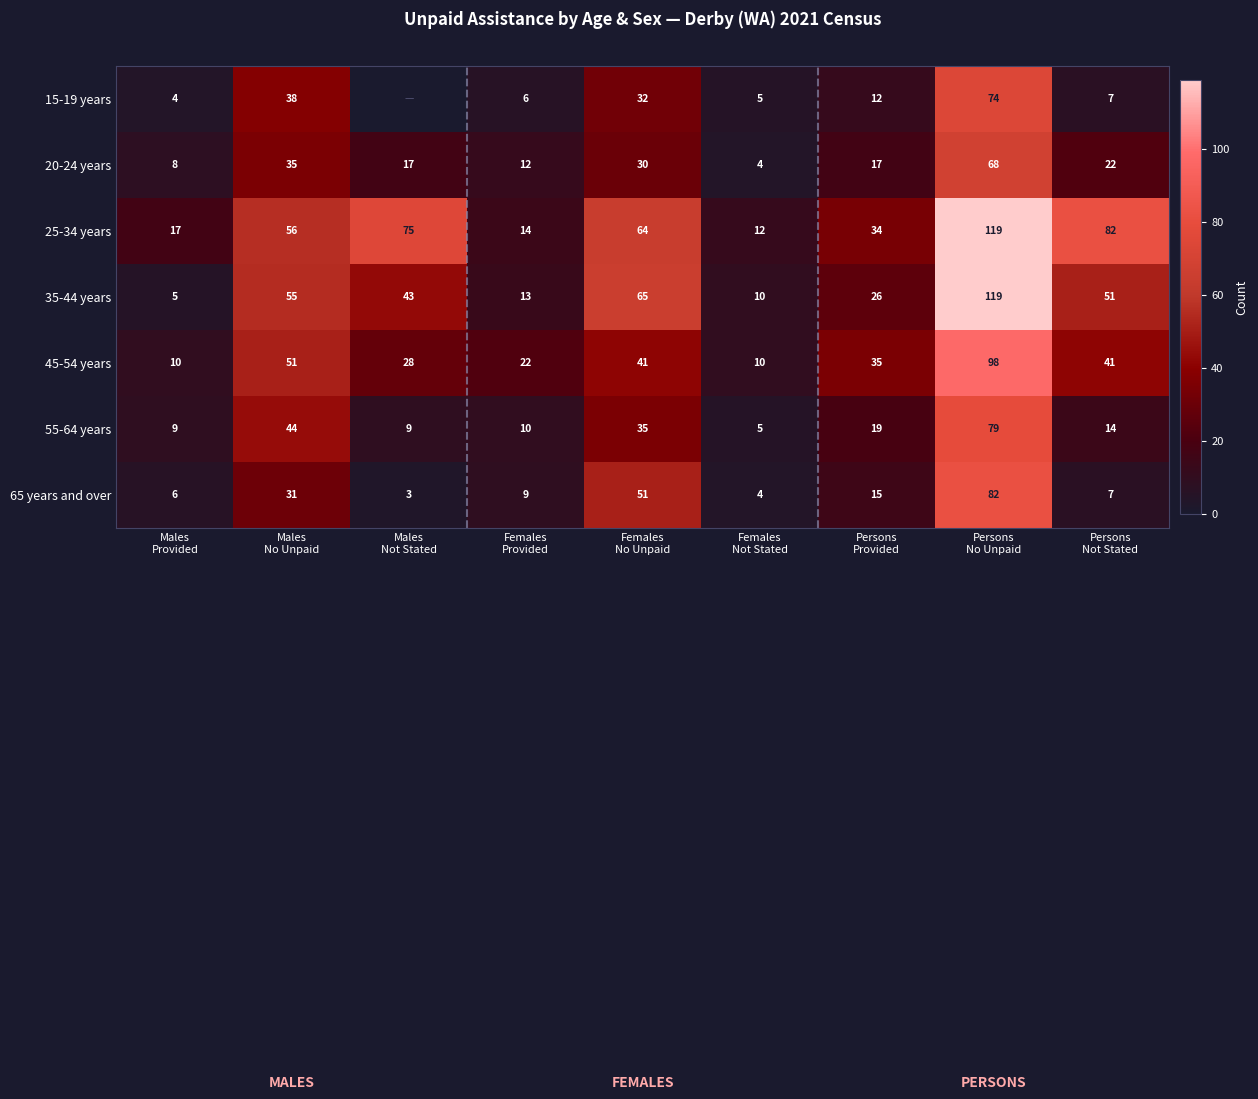

What is the average value of the 35-44 years series?

43